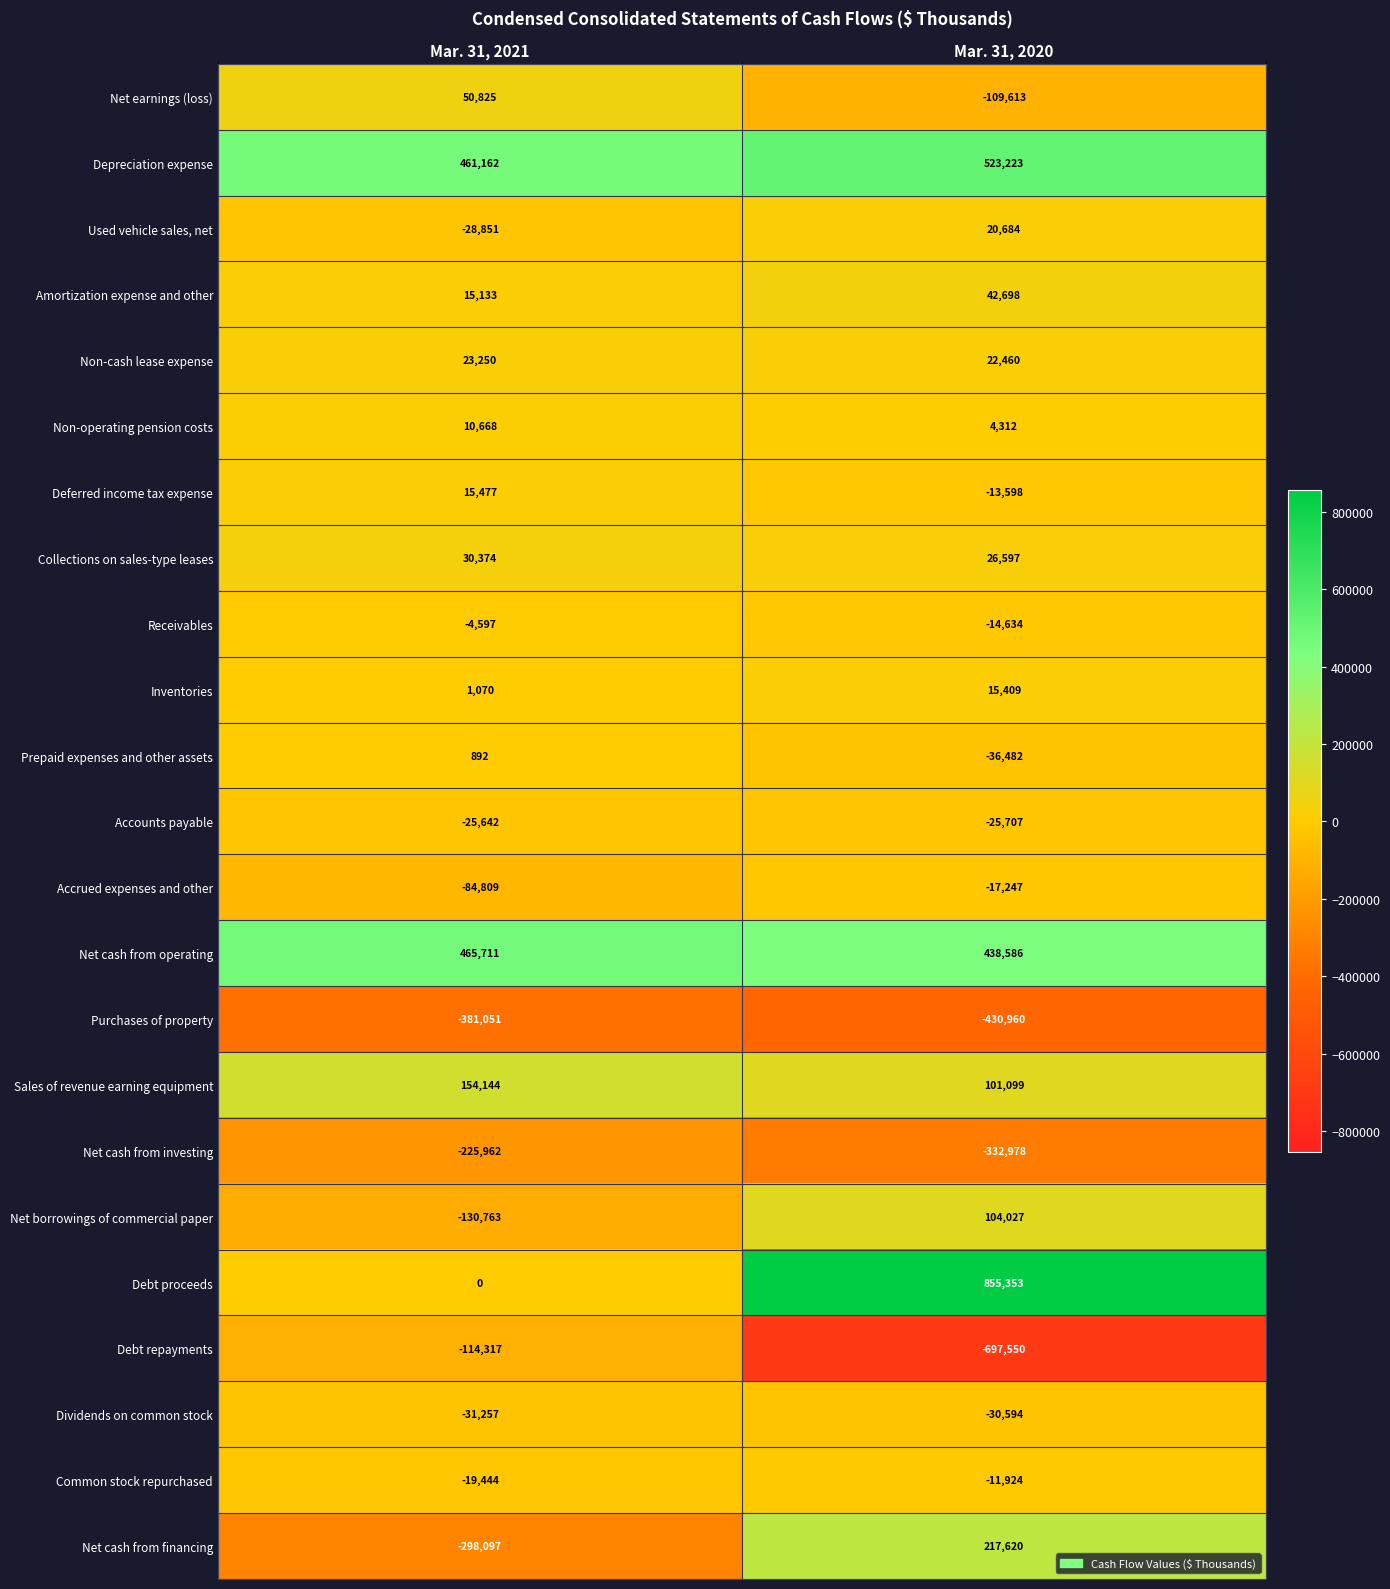

Which series changed the most between Mar. 31, 2021 and Mar. 31, 2020?

Debt proceeds